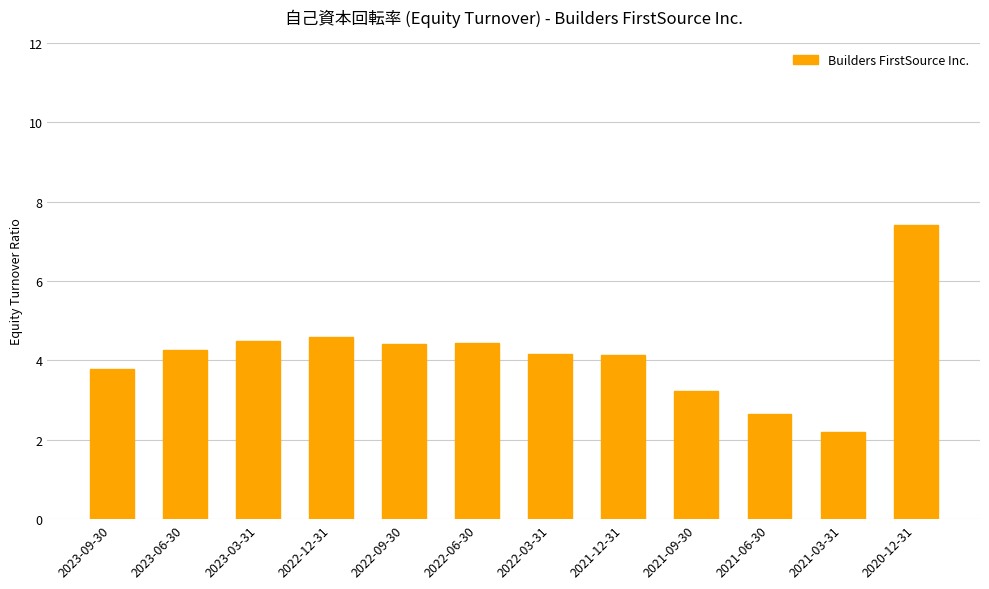

What is the sum of all values?

49.8